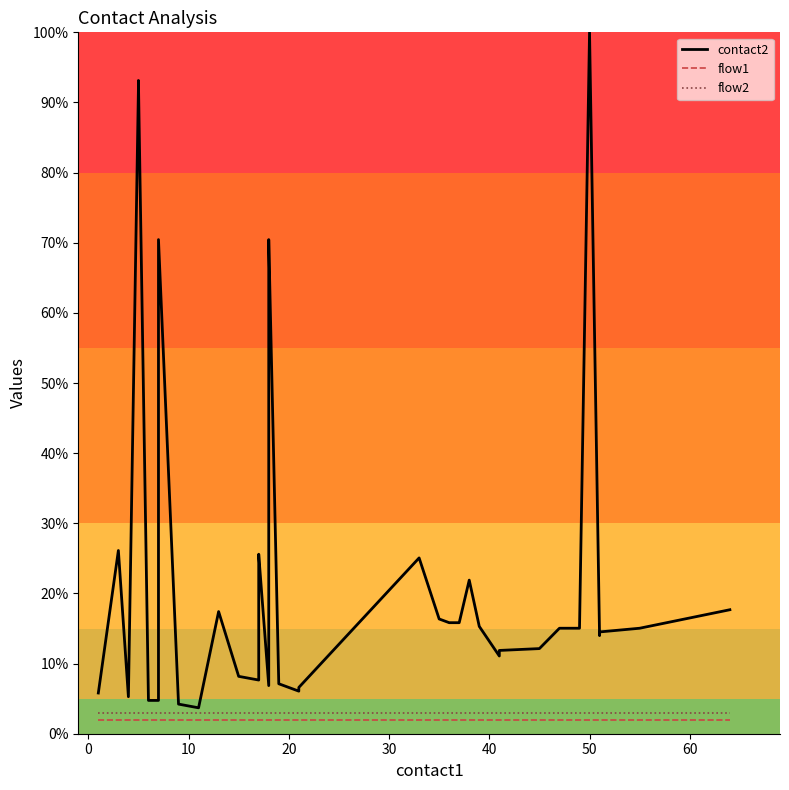

True or false: flow2 and flow1 cross at least once.

False